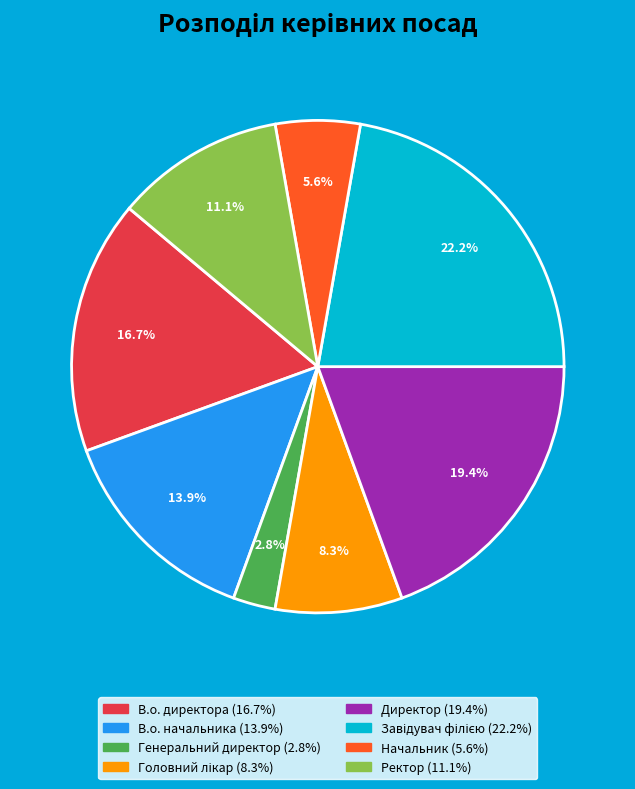

Combined, do Генеральний директор and В.о. начальника account for over 50%?

No